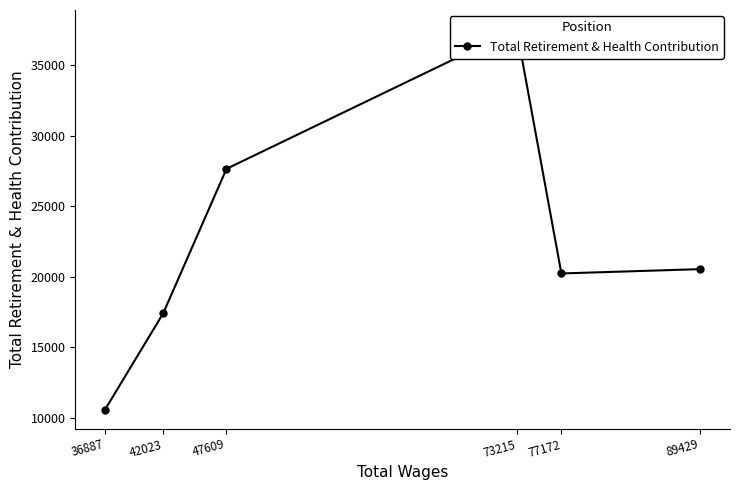

Approximately how many times larger is the value at 73215 compared to 77172?

1.9